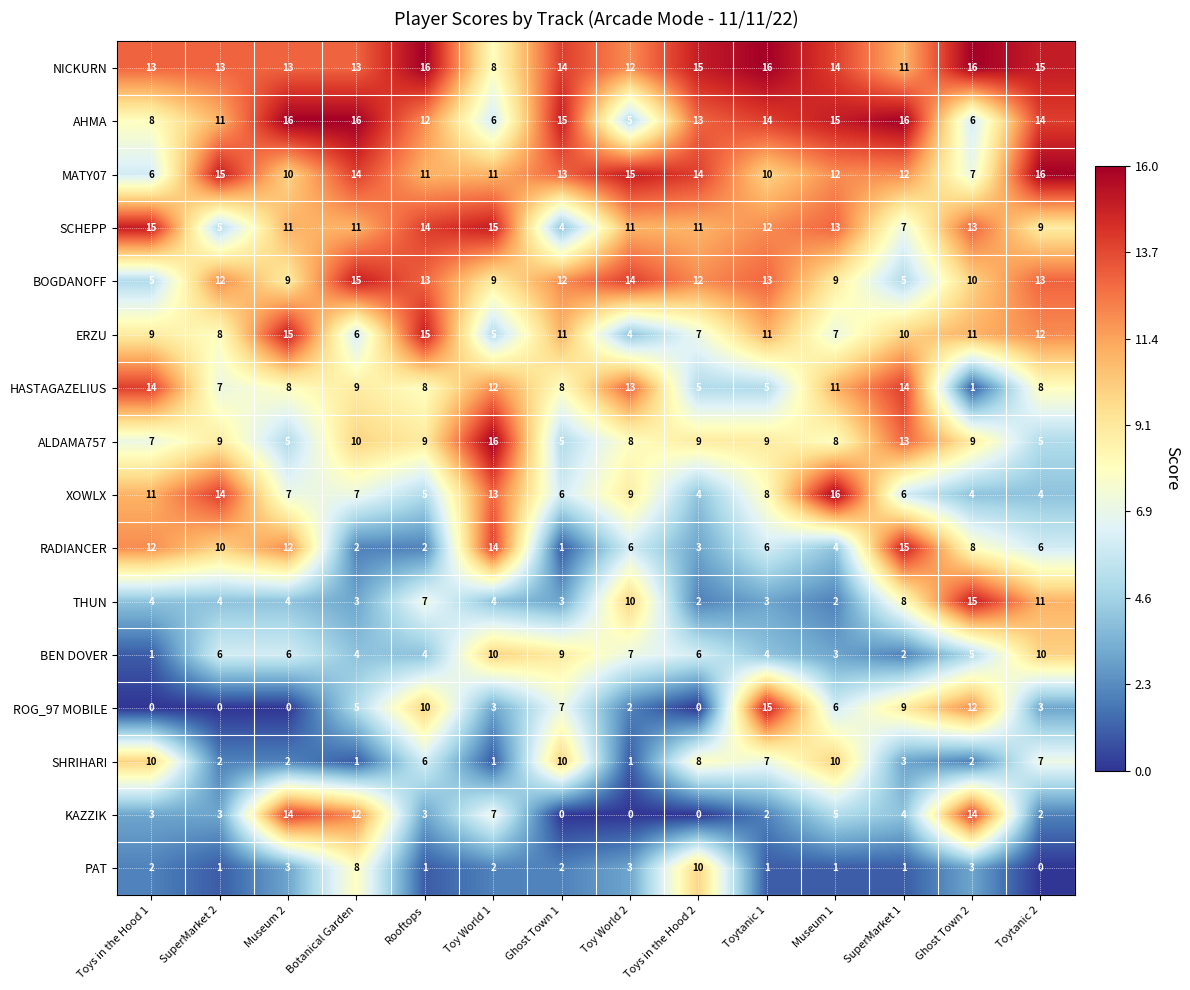

At Toys in the Hood 1, list the series in order from smallest to largest.

ROG_97 MOBILE, BEN DOVER, PAT, KAZZIK, THUN, BOGDANOFF, MATY07, ALDAMA757, AHMA, ERZU, SHRIHARI, XOWLX, RADIANCER, NICKURN, HASTAGAZELIUS, SCHEPP